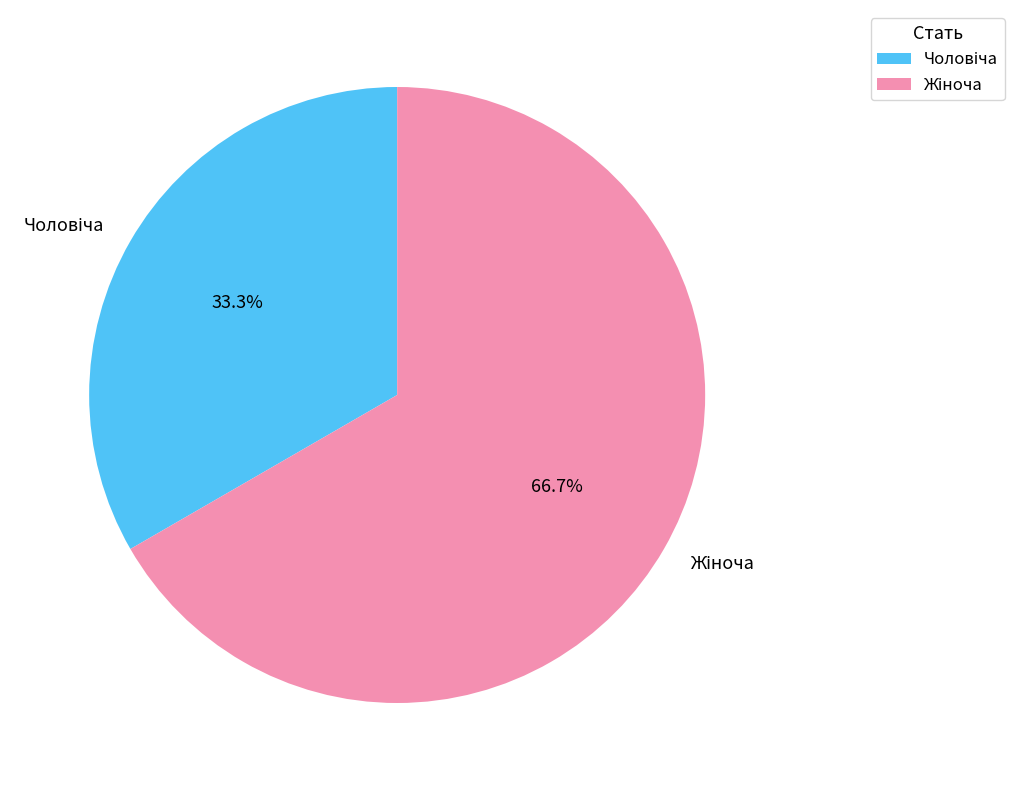

Does any single category account for the majority?

Yes